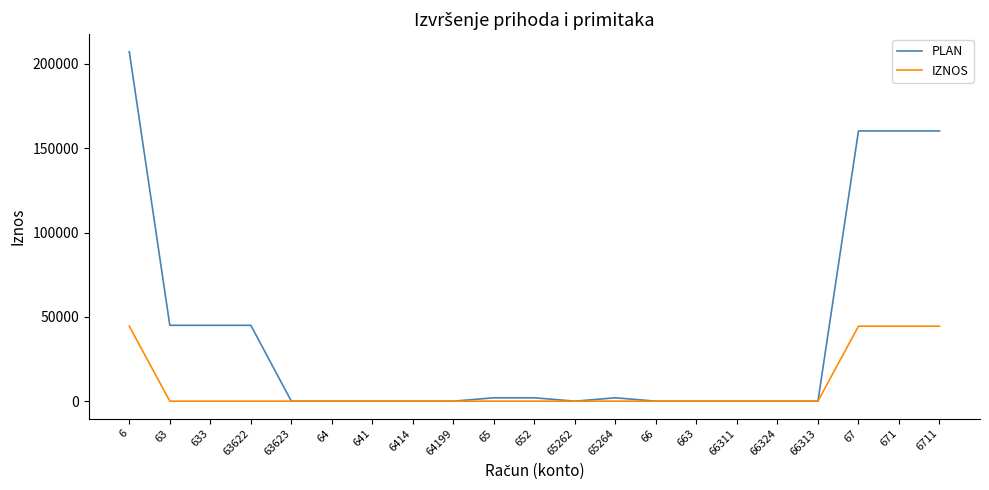

Which series has the largest range (max minus min)?

PLAN